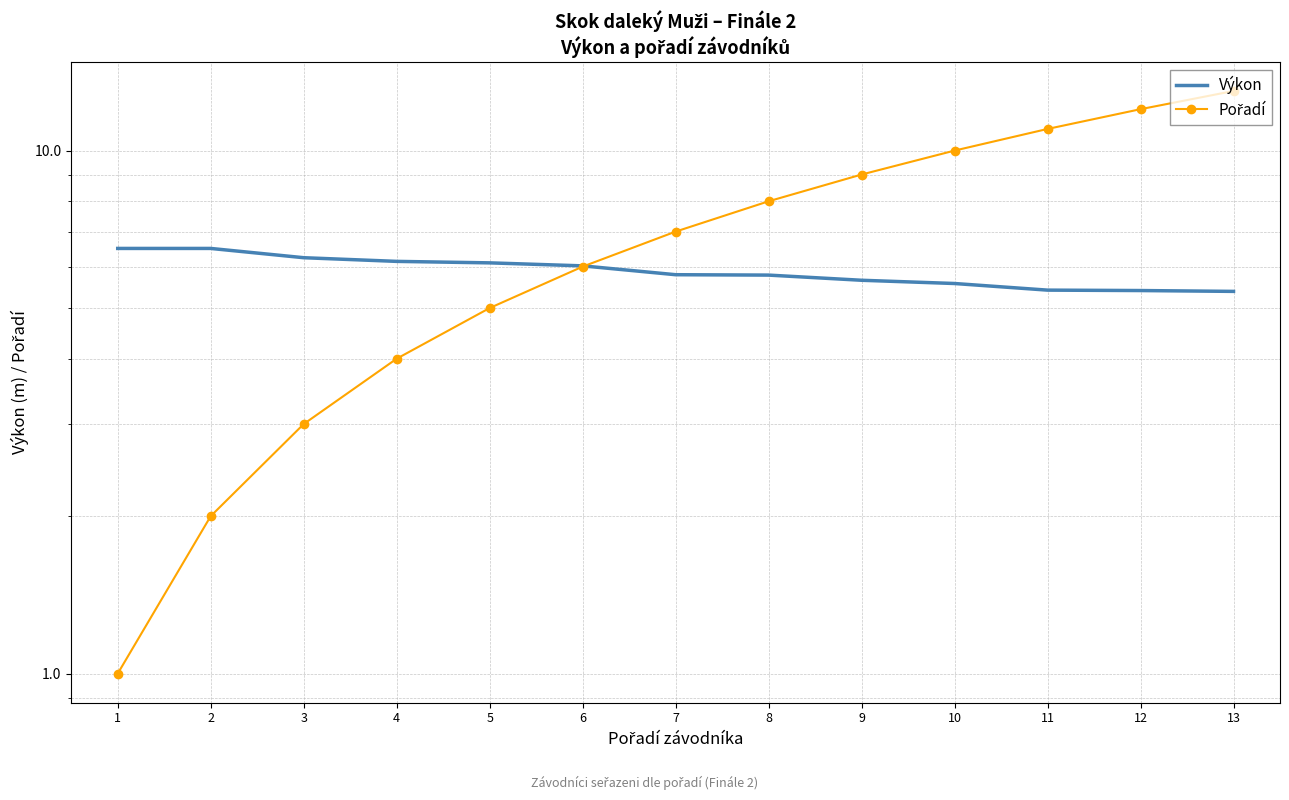

At which label is Výkon closest to 5?

13